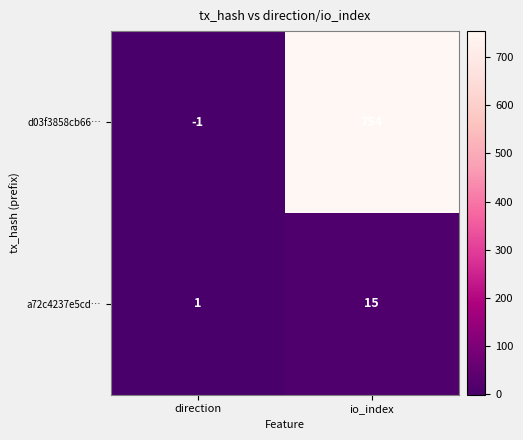

At which category is the sum across all series the highest?

io_index